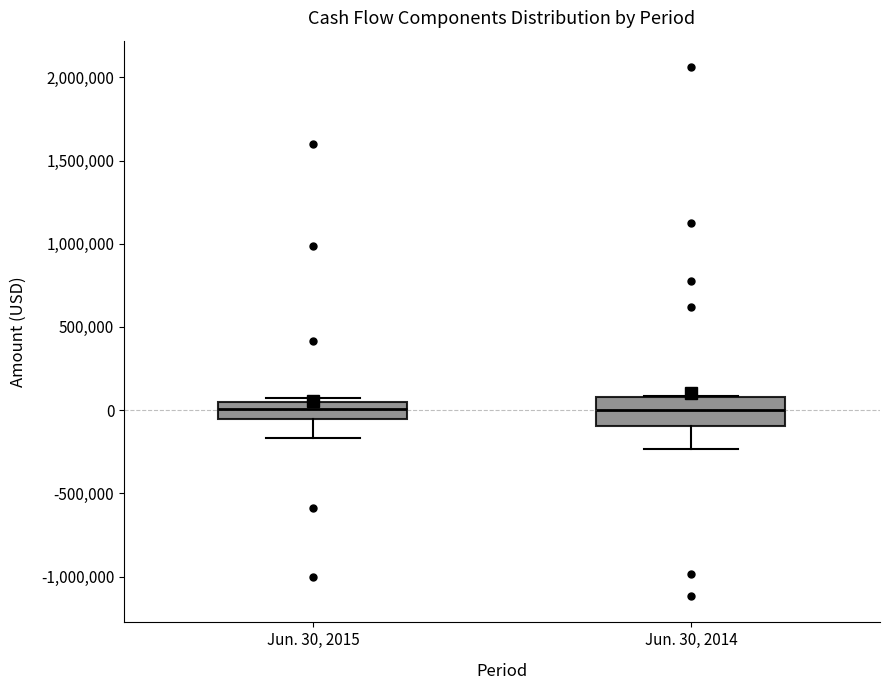

Which box is the tallest, from its lower edge to its upper edge?

Jun. 30, 2014